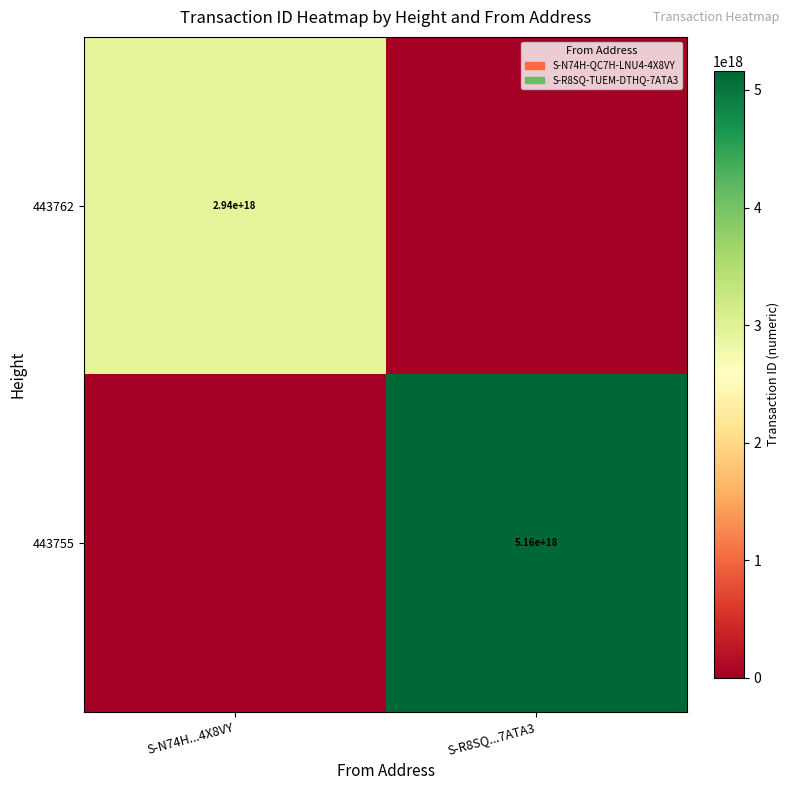

How many categories are shown in the chart?

2